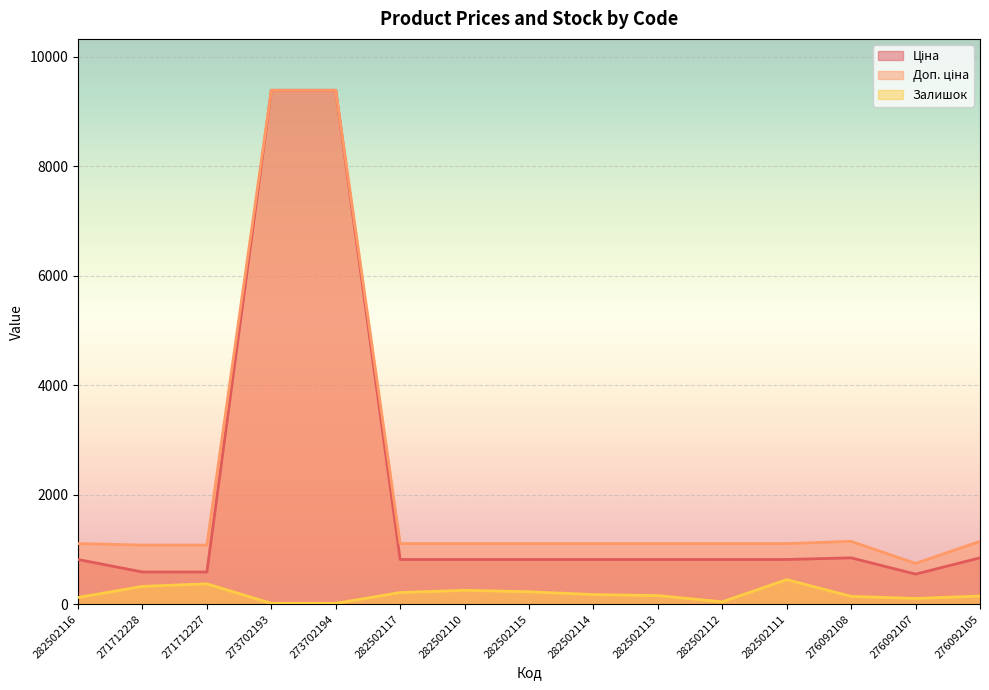

What is the maximum value for Залишок?

451.0